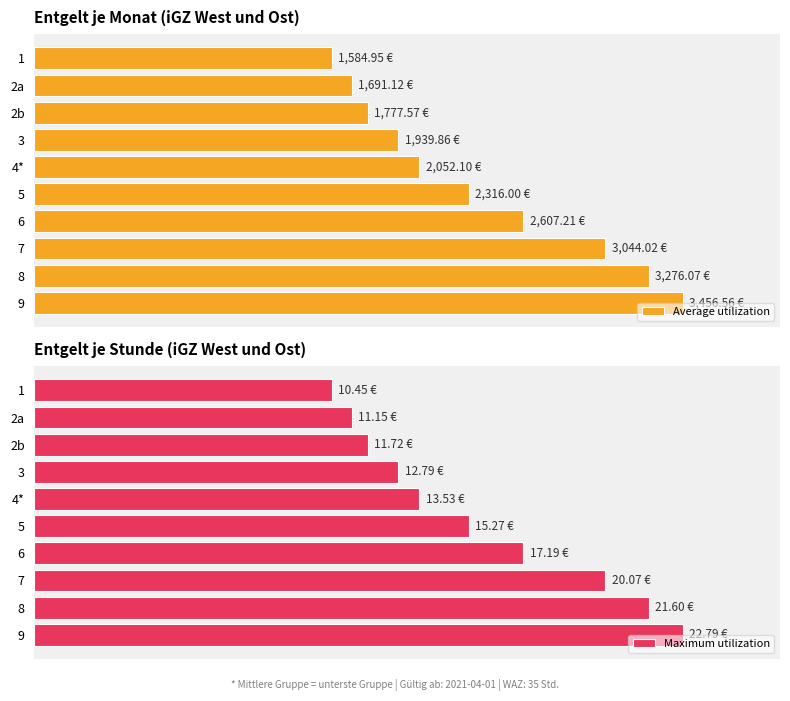

The Maximum utilization series shows 18.2 at 1. True or false?

False